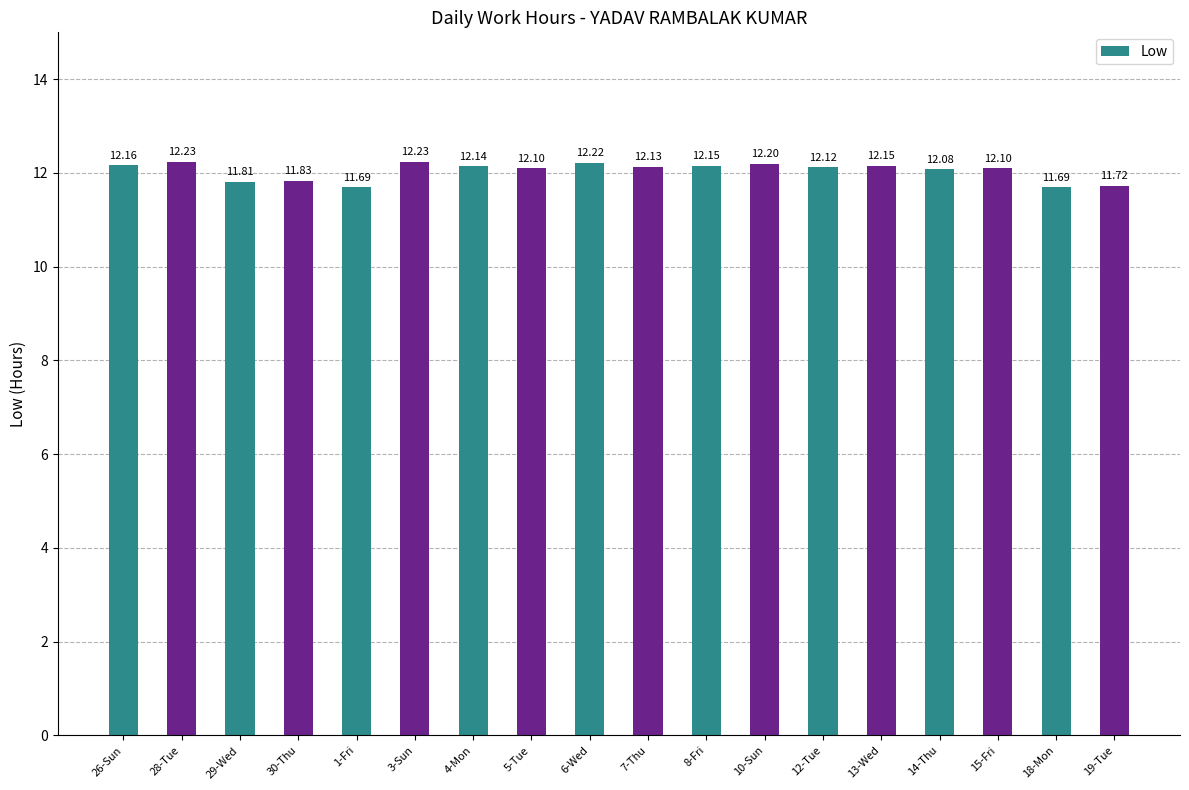

Which has a higher value, 8-Fri or 30-Thu?

8-Fri